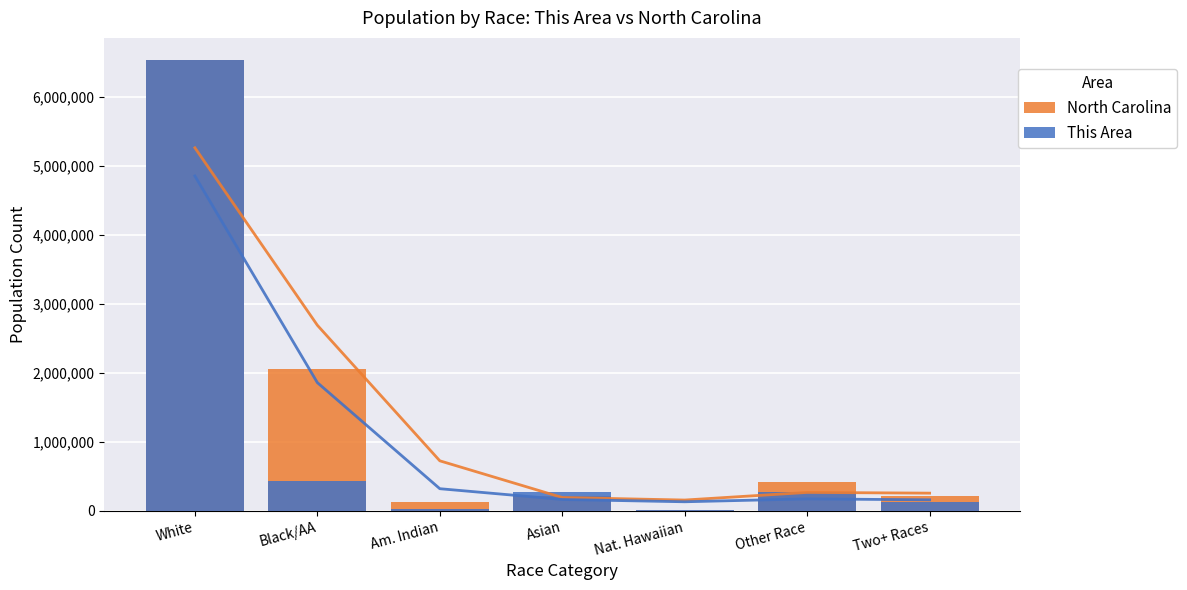

What is the difference between the second highest and second lowest values in the This Area series?

397272.8